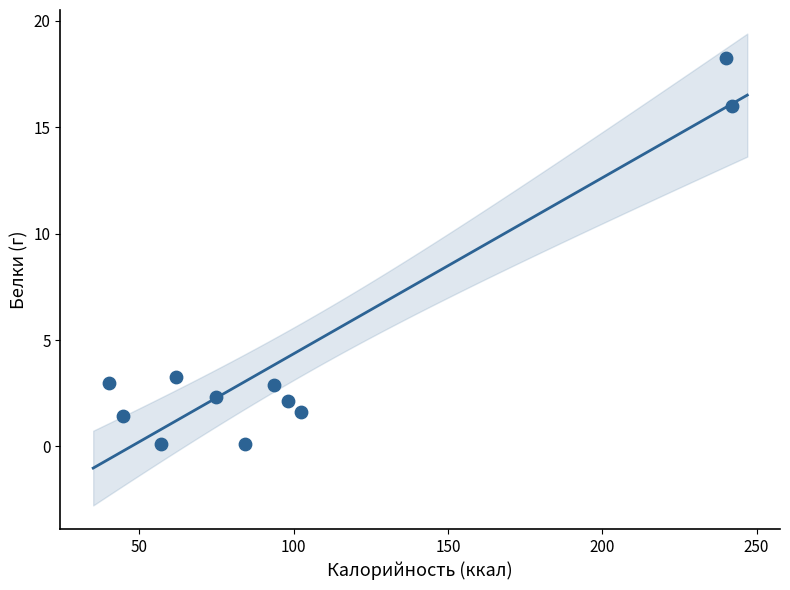

What Y value in the scatter plot is closest to 9?

3.3